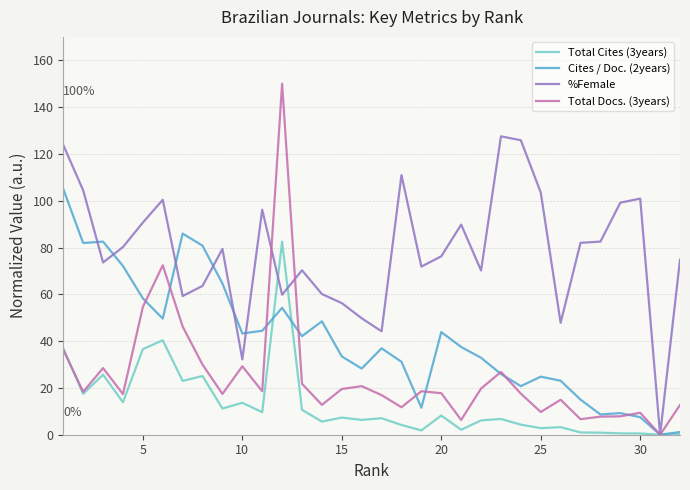

Which series has the widest spread of values?

Total Docs. (3years)